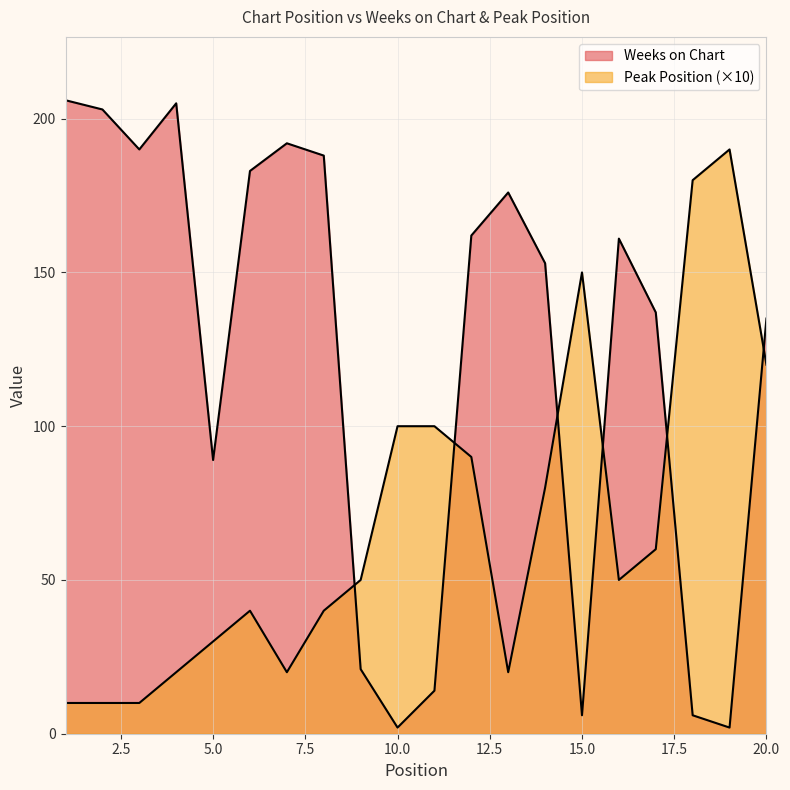

Which label corresponds to the smallest value in the chart?

10